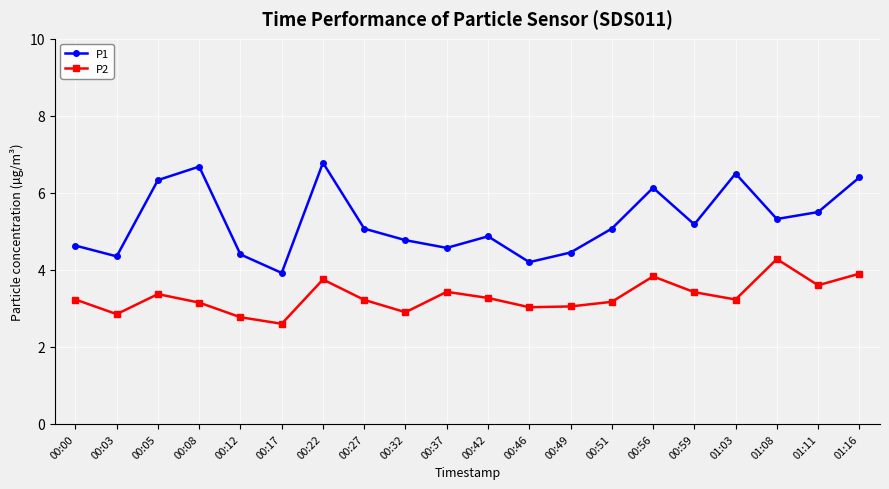

Between 00:42 and 00:46, which series saw the biggest shift?

P1